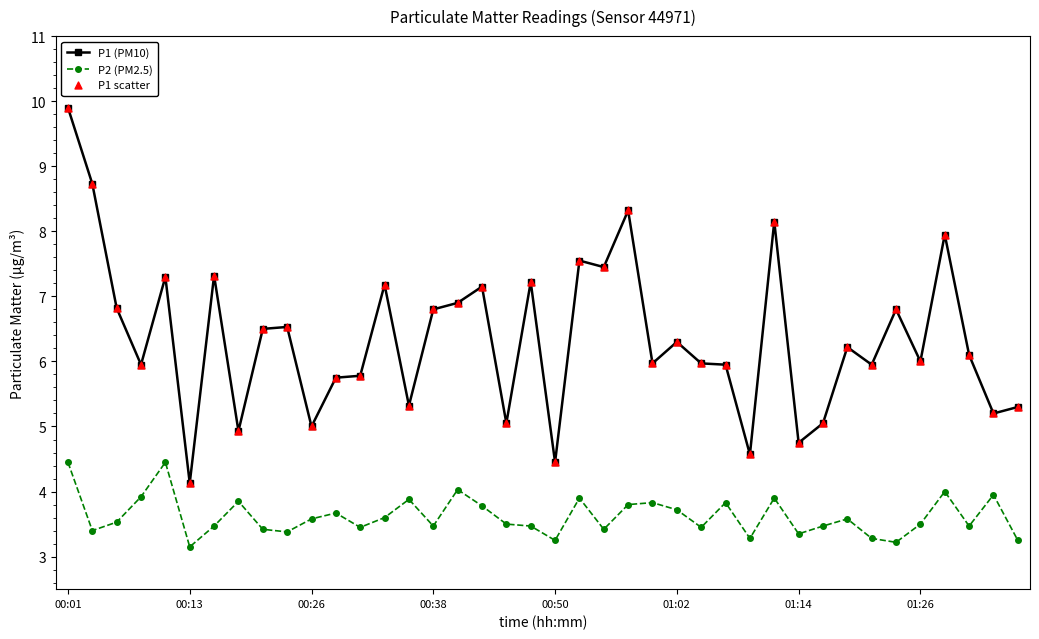

True or false: P2 (PM2.5) and P1 (PM10) intersect in this chart.

False